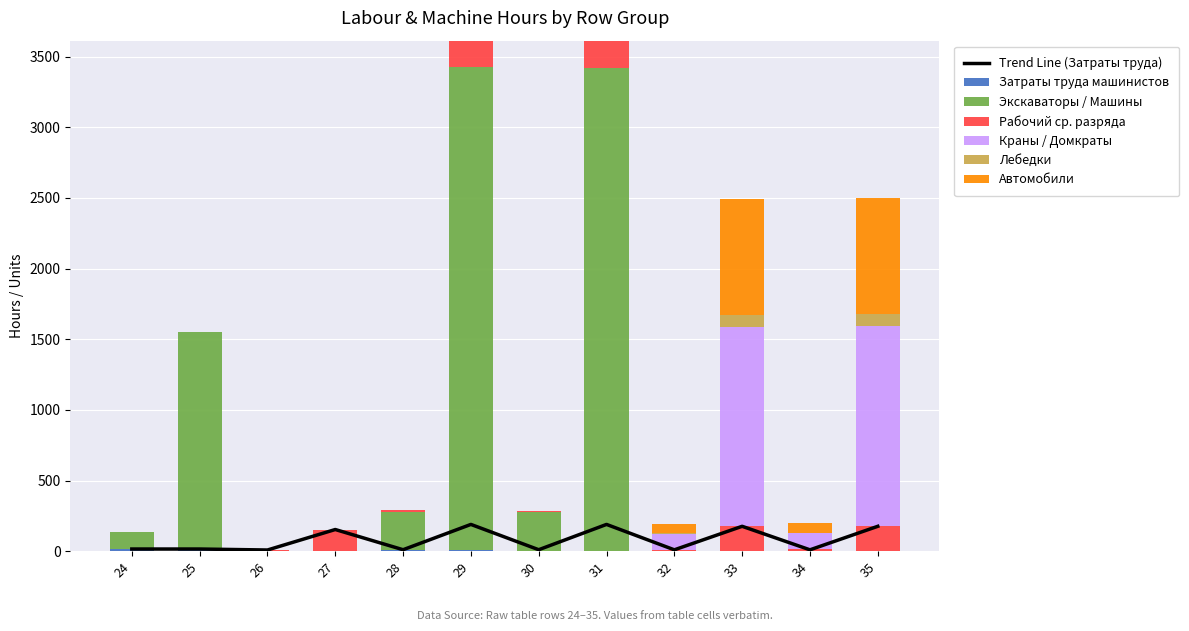

Which category has the lowest value across all series?

26